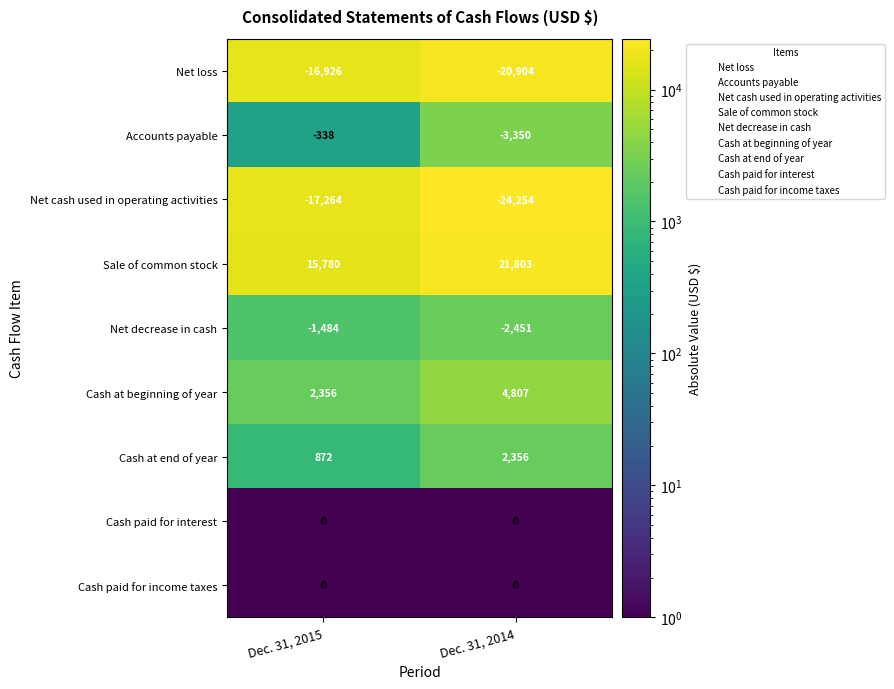

Which series has the largest total across all categories?

Sale of common stock